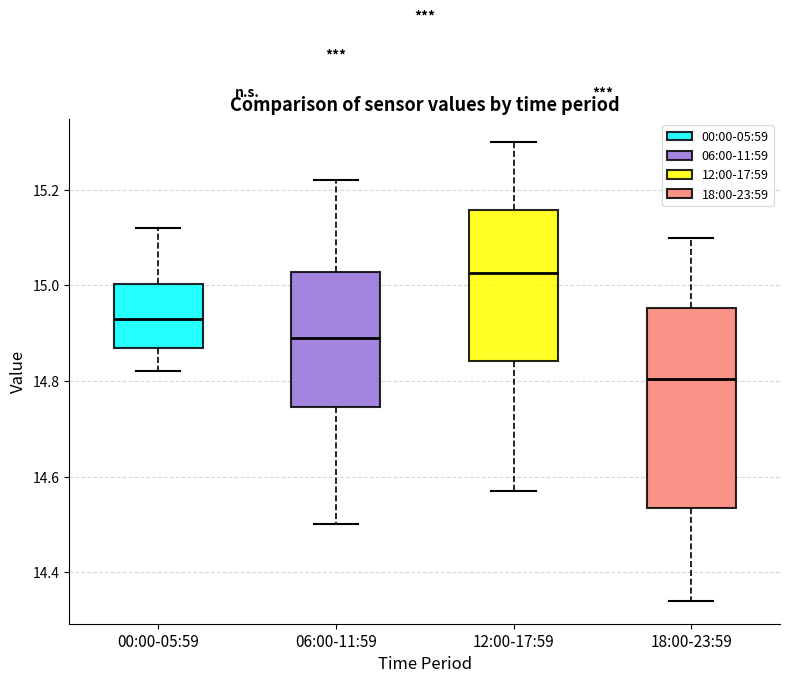

Where is the lower edge of the box for 06:00-11:59 on the y-axis? The values are not printed on the chart, so give them approximately, as read against the axis.

14.74